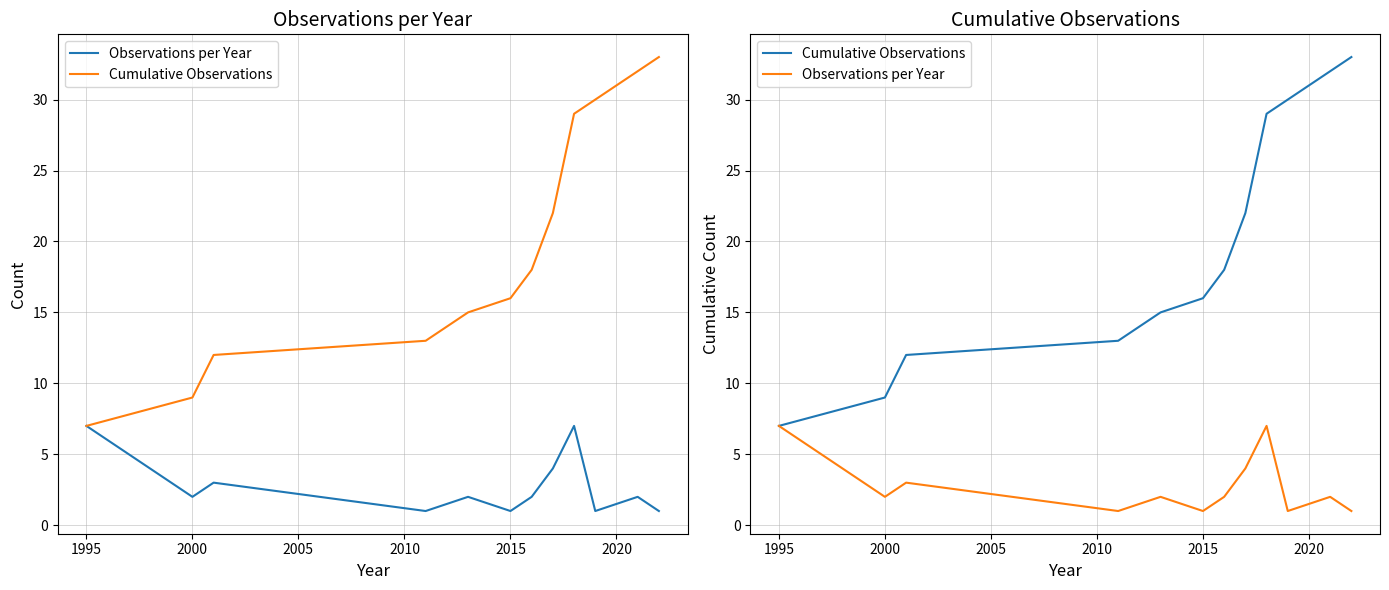

What is the value of the Observations per Year point at the 11th from the left?

2